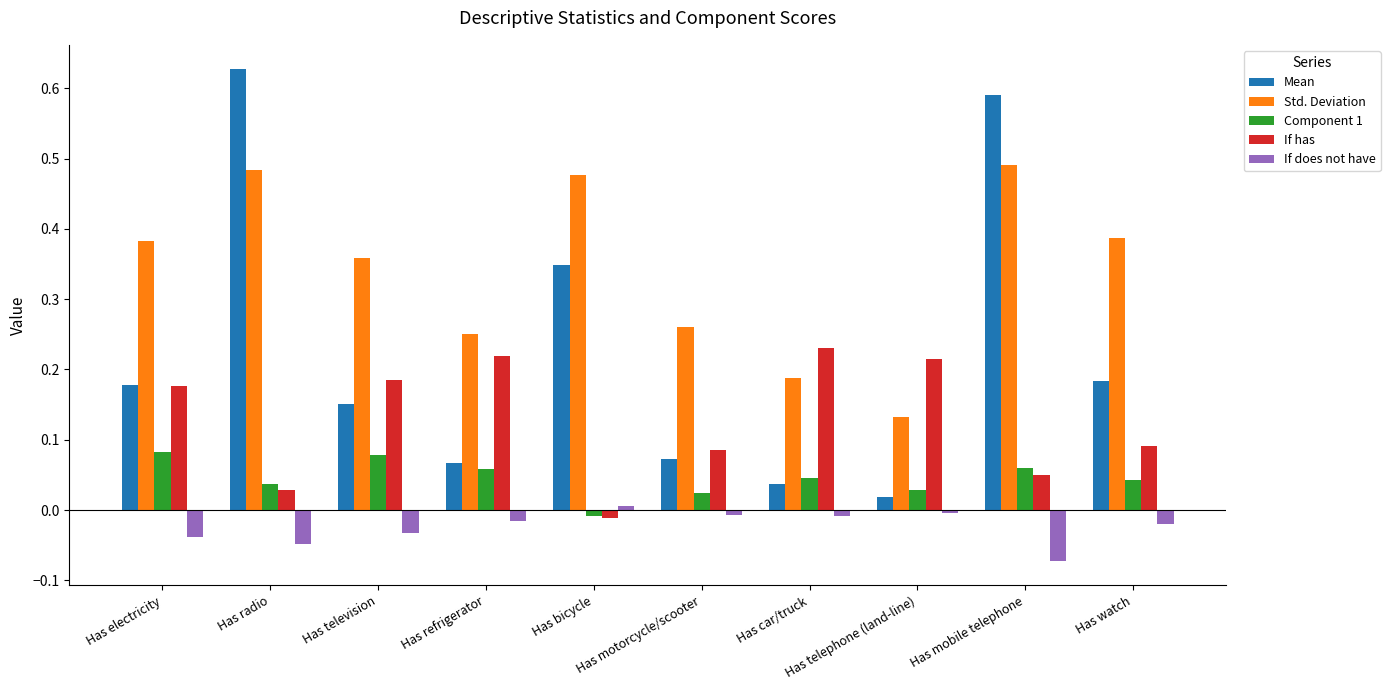

Which series has the largest total across all categories?

Std. Deviation